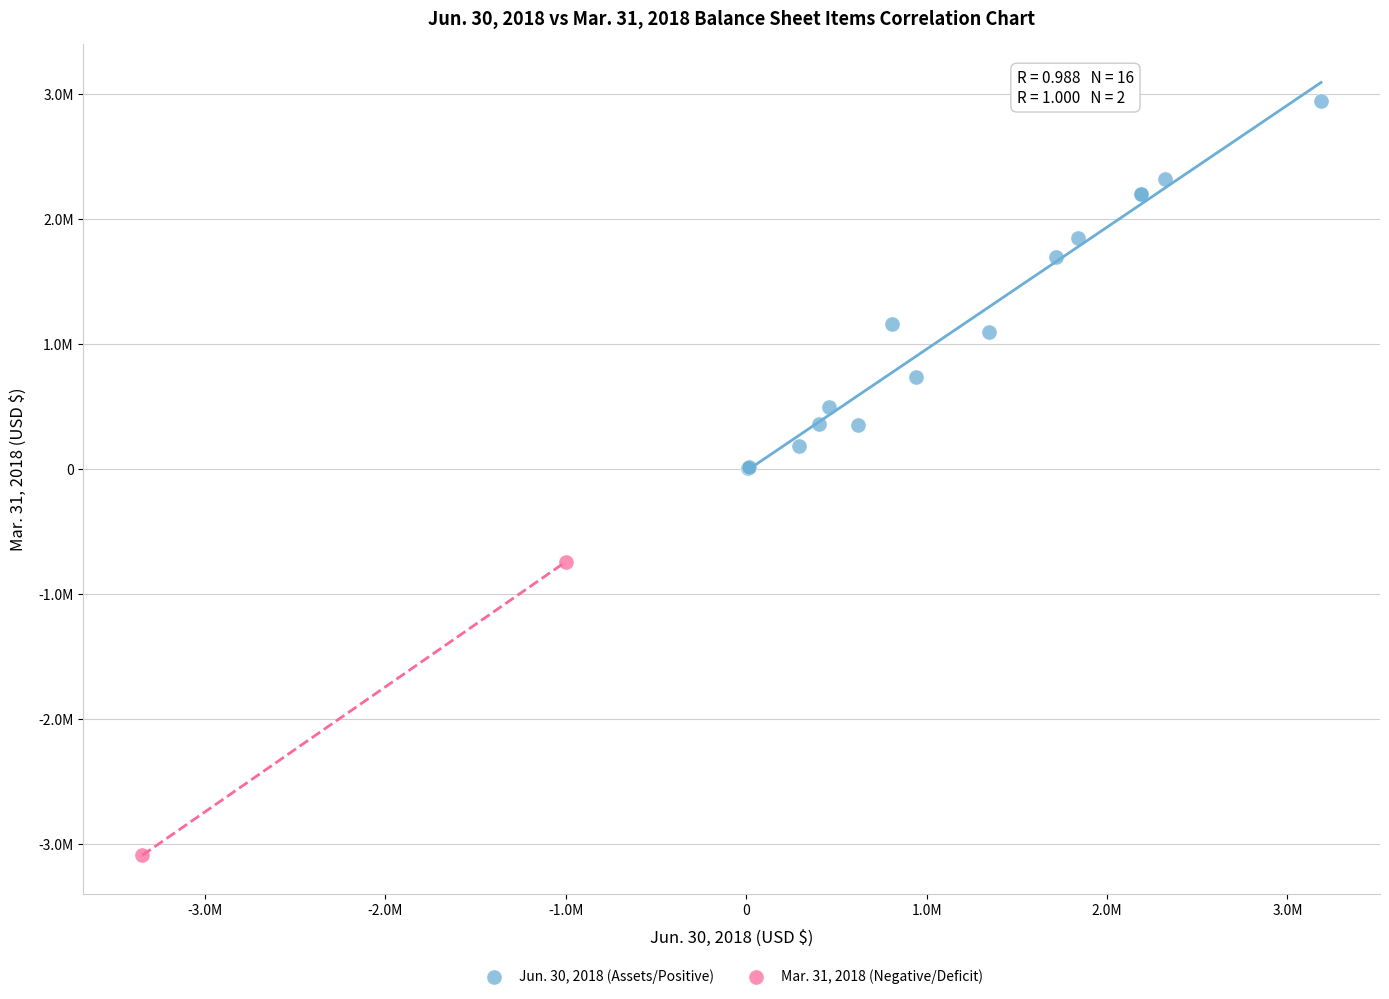

What are all the series names shown in the legend?

Jun. 30, 2018 (Assets/Positive), Mar. 31, 2018 (Negative/Deficit)